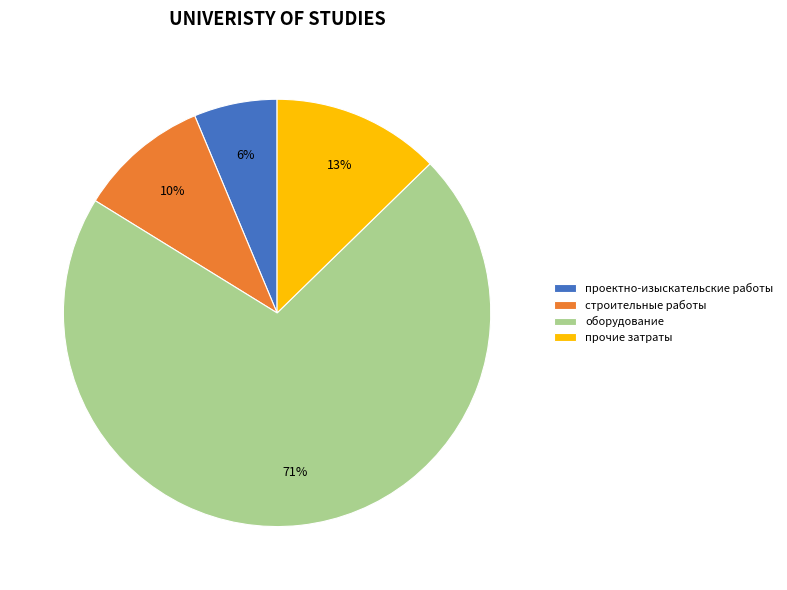

To the nearest percent, what percentage of the pie is проектно-изыскательские работы?

6%